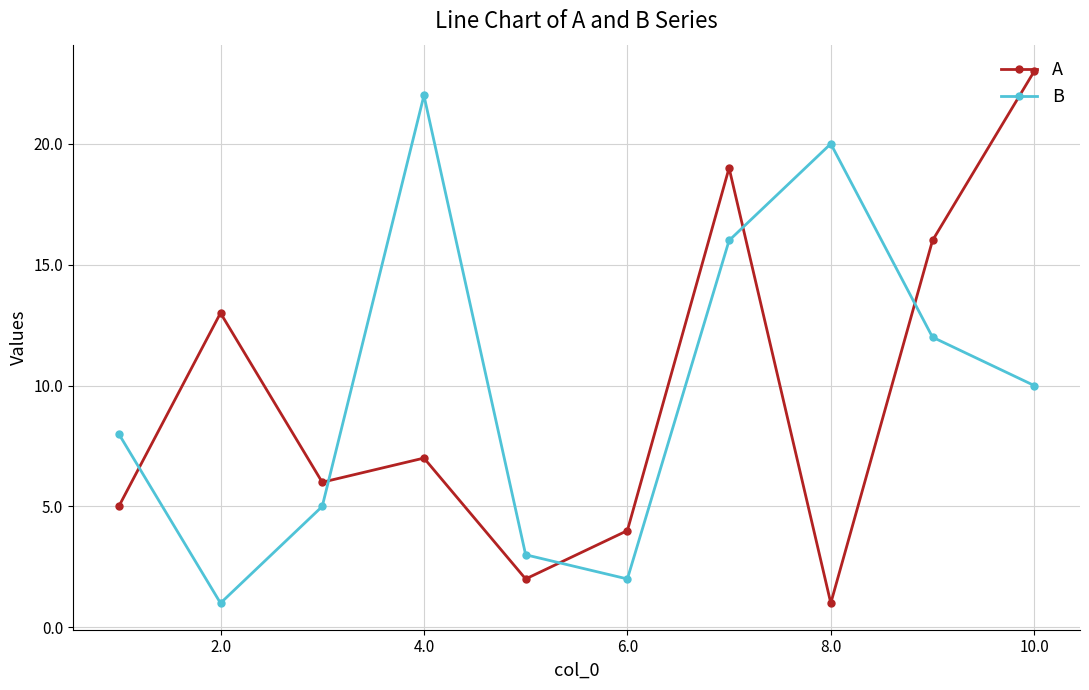

True or false: A has more than 0 points higher than both neighbors.

True